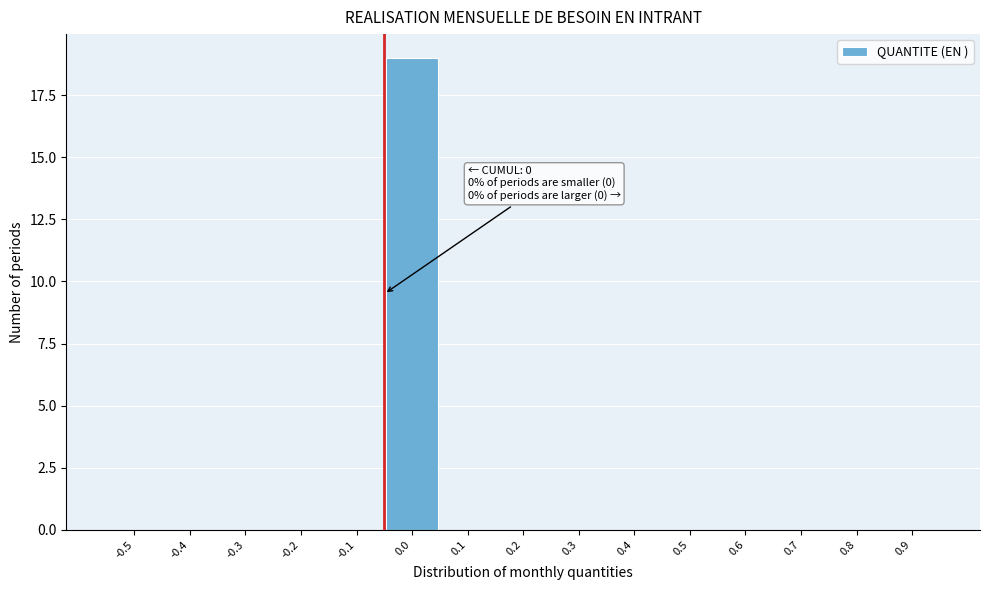

Reading left to right, list all the values displayed in this chart.

-0.5=0	-0.4=0	-0.3=0	-0.2=0	-0.1=0	0.0=19	0.1=0	0.2=0	0.3=0	0.4=0	0.5=0	0.6=0	0.7=0	0.8=0	0.9=0